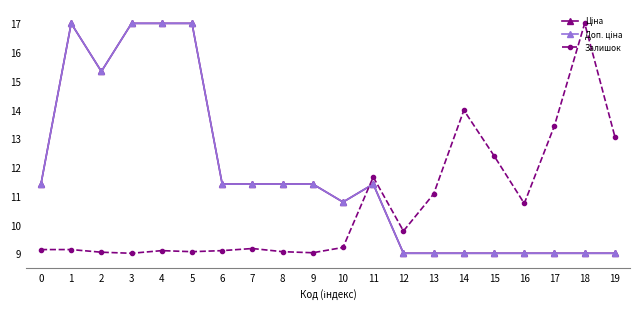

In Залишок, how many points are higher than both neighbors (excluding endpoints)?

5